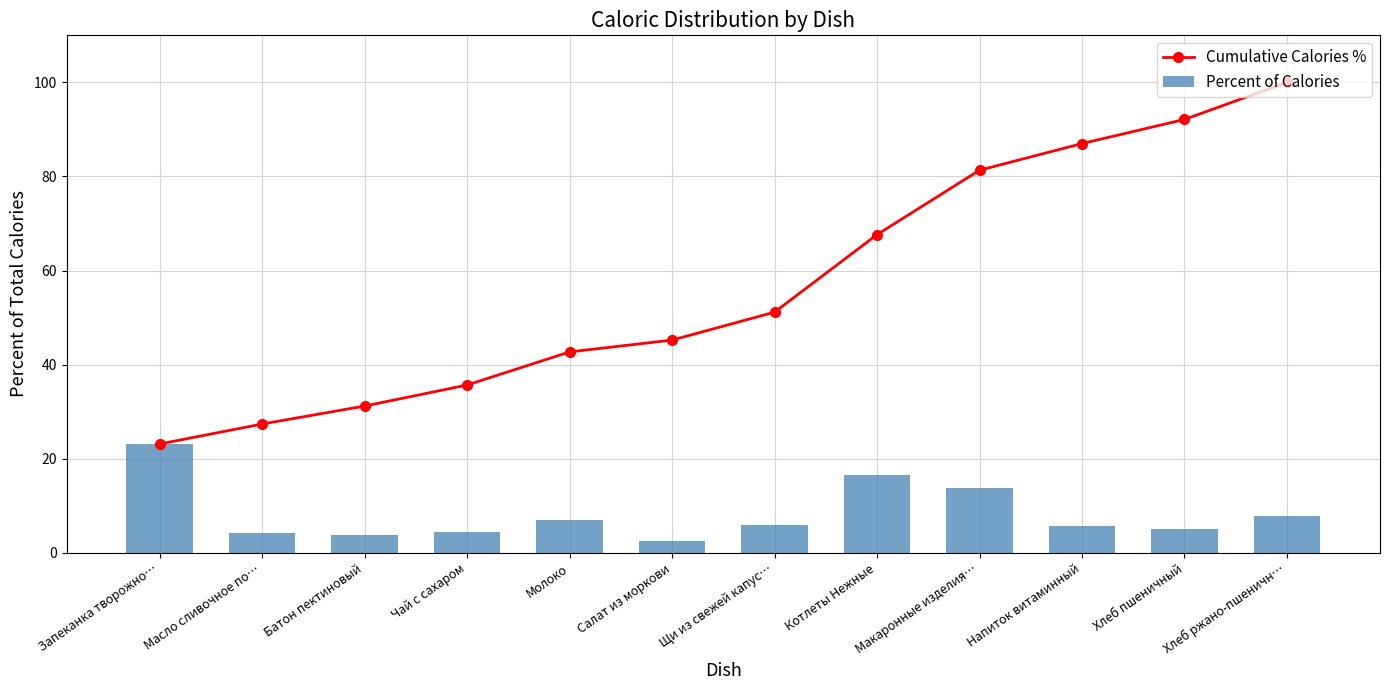

Is it true that Cumulative Calories % equals 39.9 at Котлеты Нежные?

False